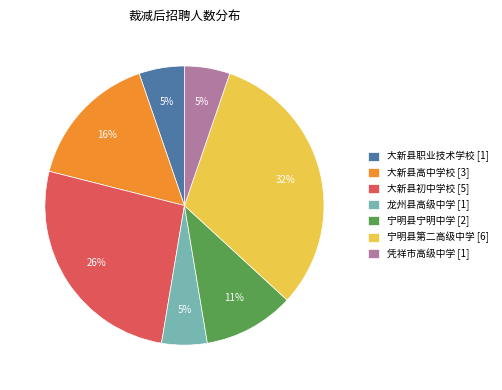

Count the number of slices in the pie.

7